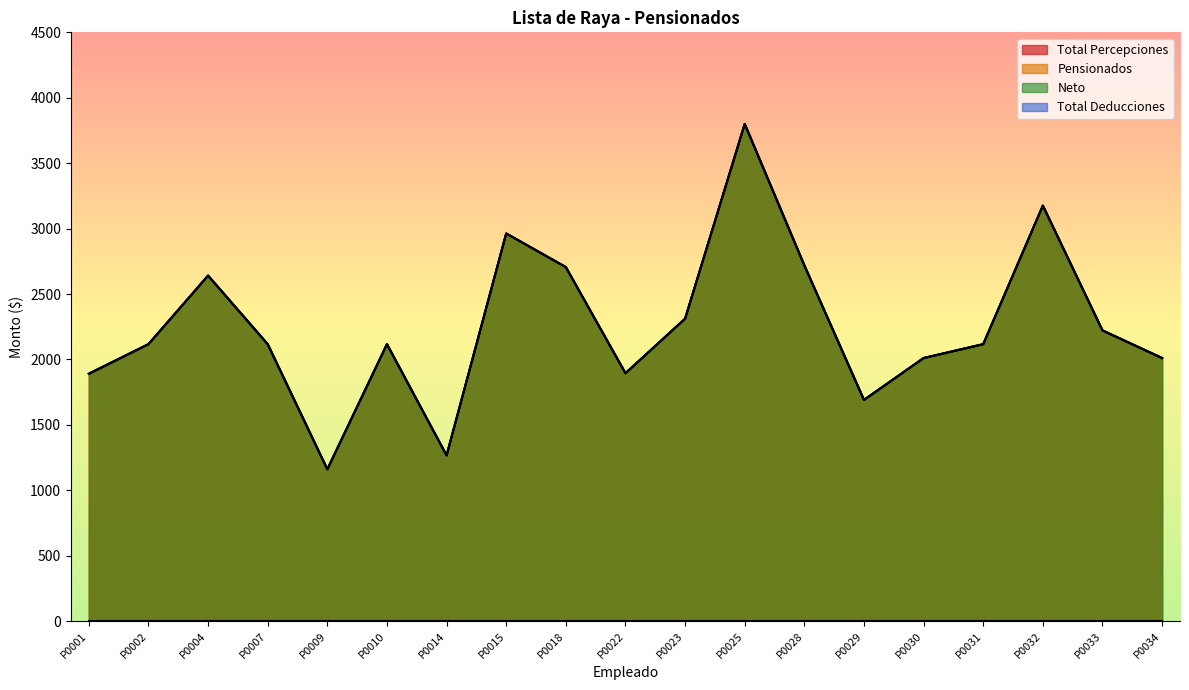

Reading left to right, list all the values displayed in this chart.

Total Percepciones: 1891	2117	2641	2117	1161	2117	1267	2963	2706	1895	2312	3800	2719	1691	2011	2117	3176	2222	2011
Neto: 1891	2117	2641	2117	1161	2117	1267	2963	2706	1895	2312	3800	2719	1691	2011	2117	3176	2222	2011
Pensionados: 1891	2117	2641	2117	1161	2117	1267	2963	2706	1895	2312	3800	2719	1691	2011	2117	3176	2222	2011